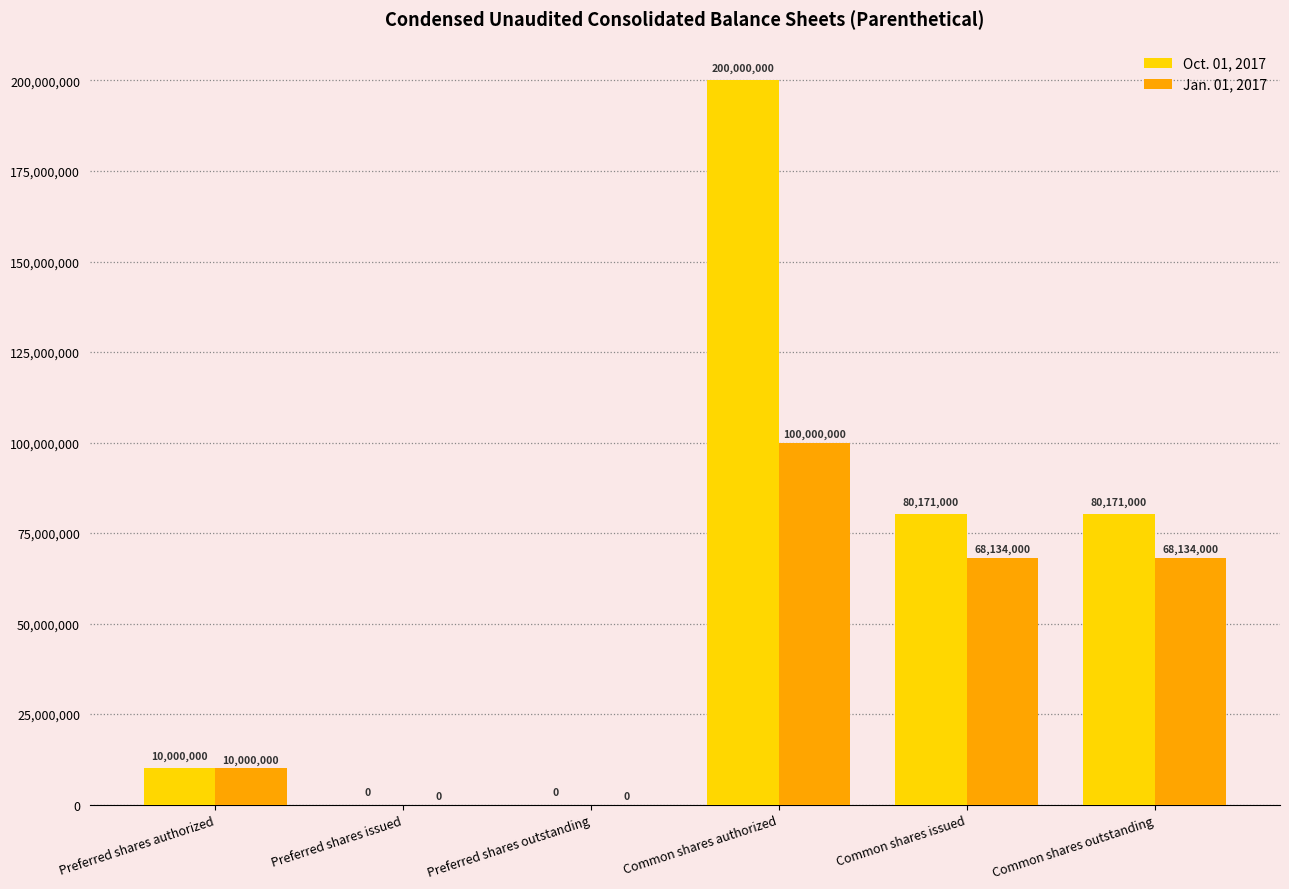

What is the greatest value displayed?

200000000